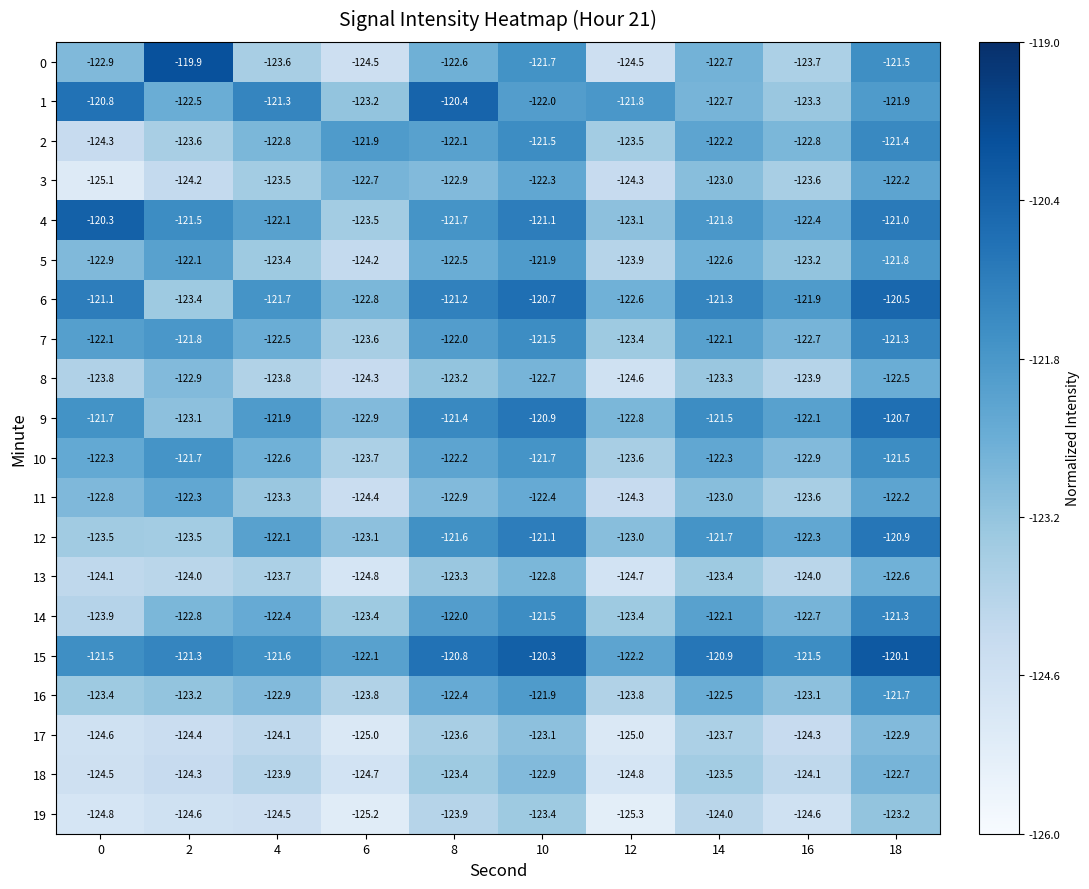

What is the highest value of the 6 series?

-120.5